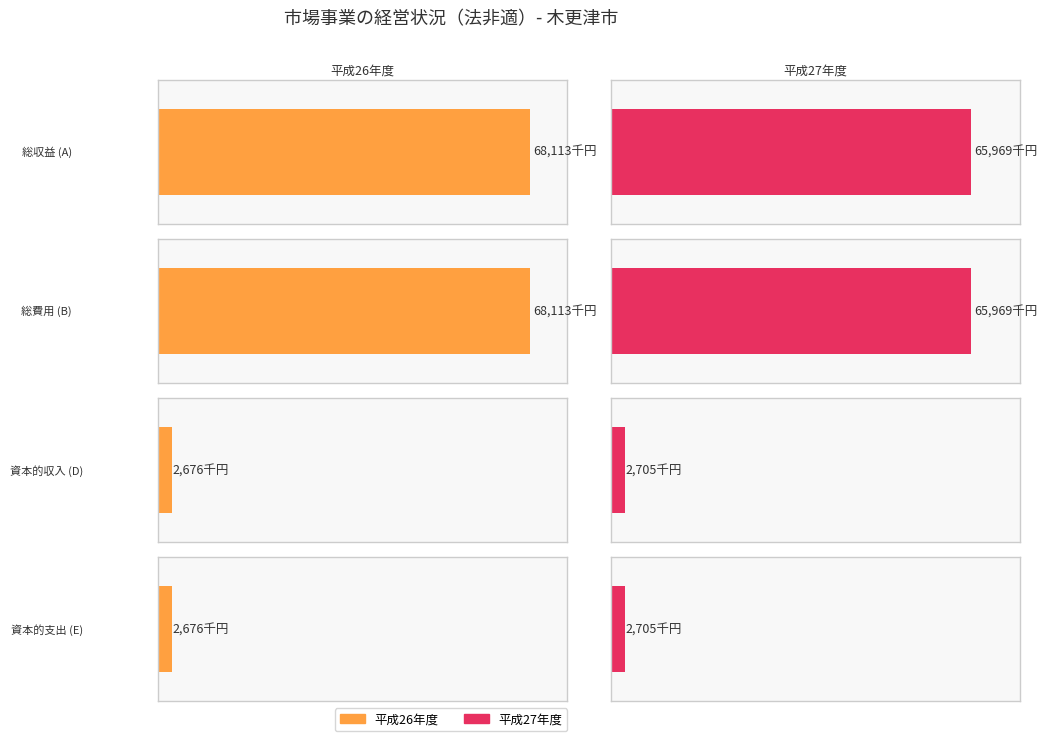

Reading left to right, what are all the values shown in this chart?

平成26年度: 総収益=68113	総費用=68113	資本的収入=2676	資本的支出=2676
平成27年度: 総収益=65969	総費用=65969	資本的収入=2705	資本的支出=2705